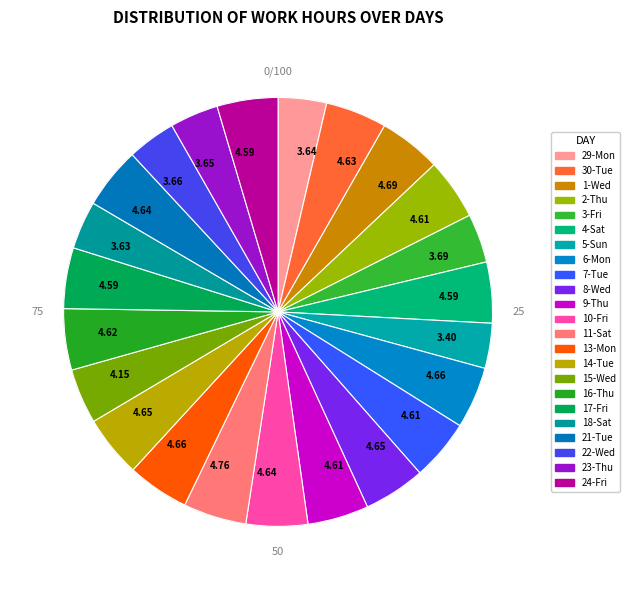

To the nearest percent, what portion does 22-Wed represent?

4%